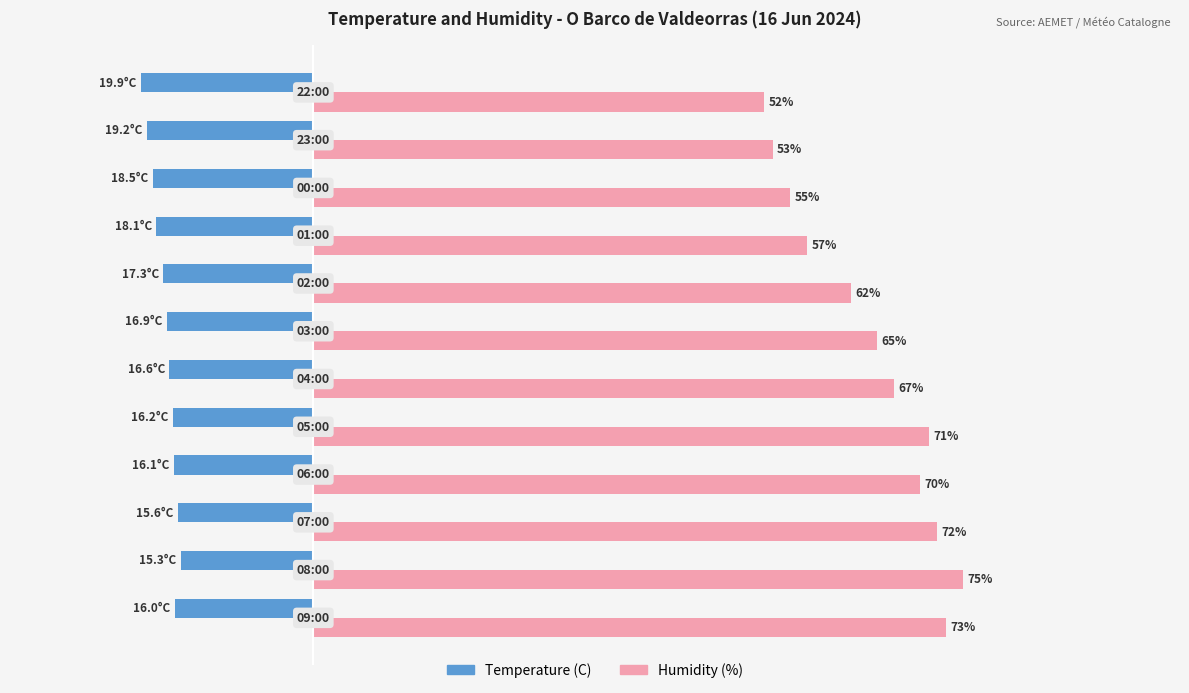

Rank the series by their average value, from highest to lowest.

Humidity (%), Temperature (C)